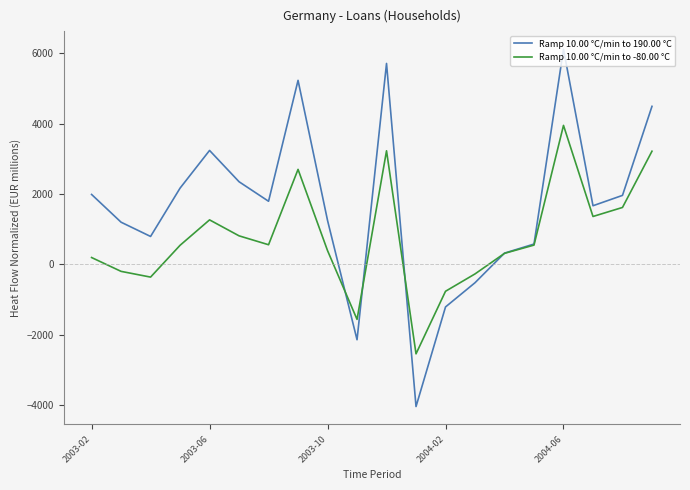

How many lines are shown in the chart?

2